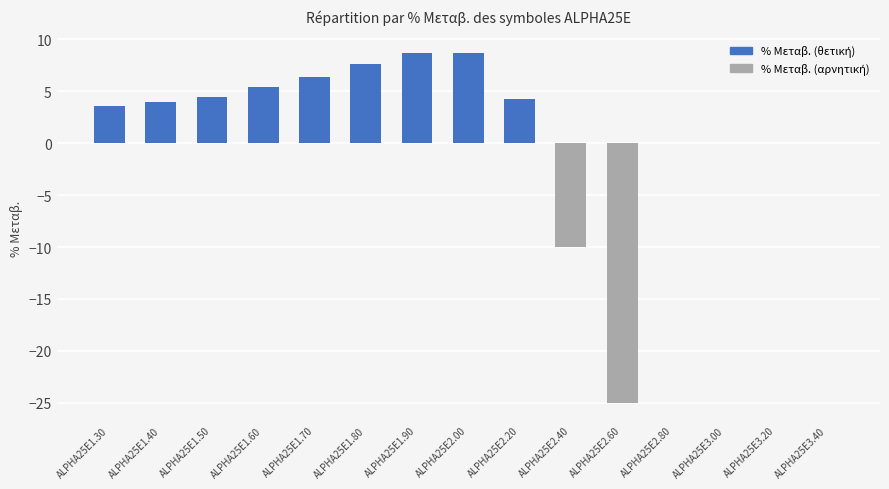

What is the ratio of the value at ALPHA25E1.50 to the value at ALPHA25E1.70?

0.7